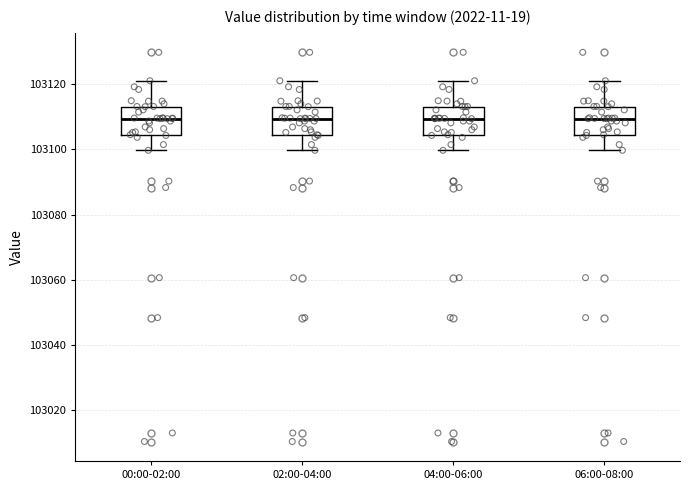

Where is the upper edge of the box for 00:00-02:00 on the y-axis? The values are not printed on the chart, so give them approximately, as read against the axis.

103114